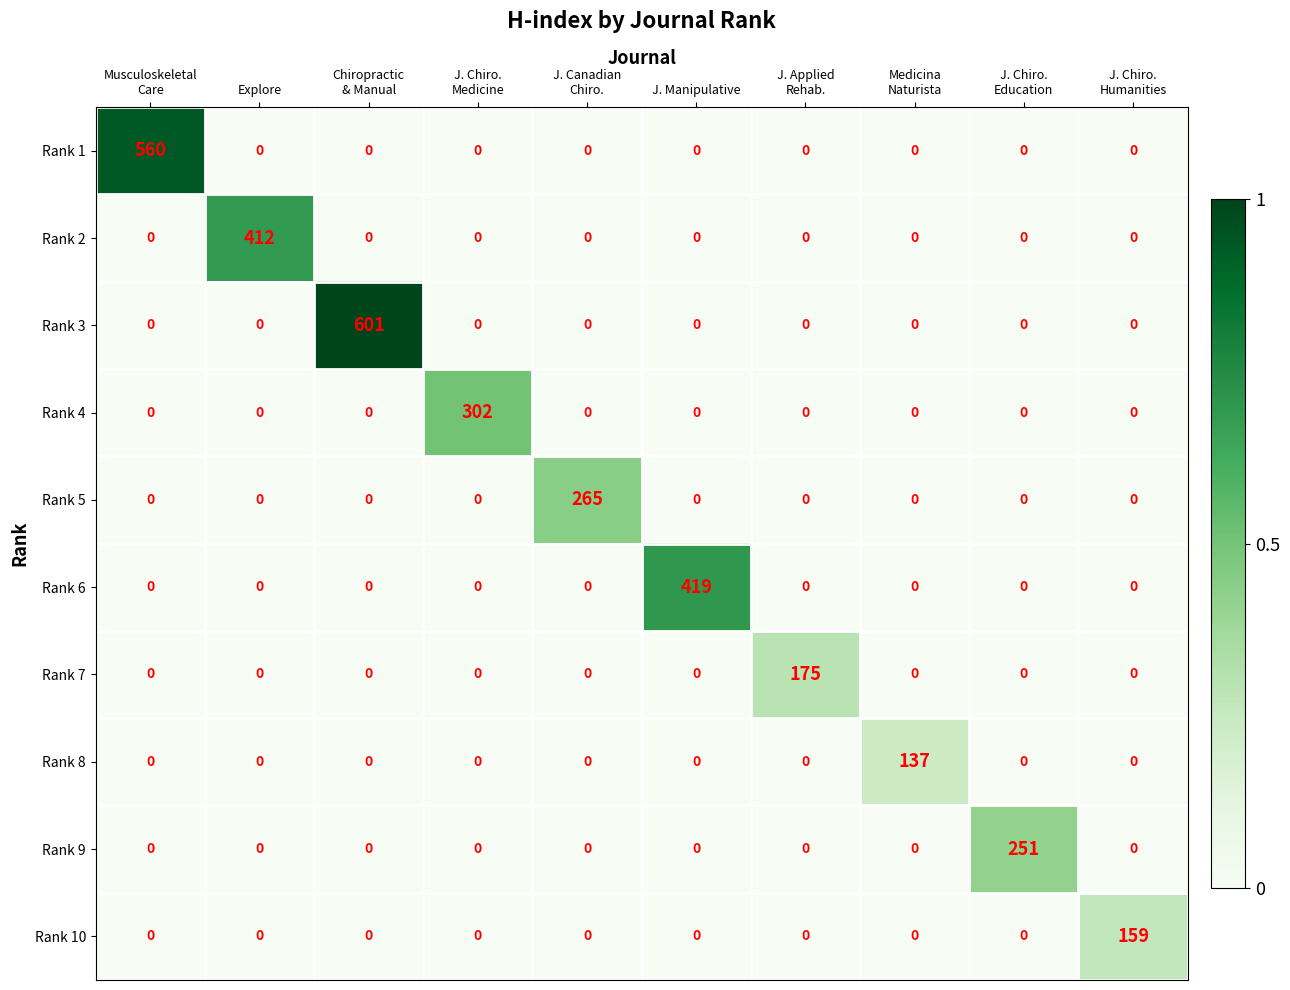

The Rank 8 series shows 0 at Explore. True or false?

True